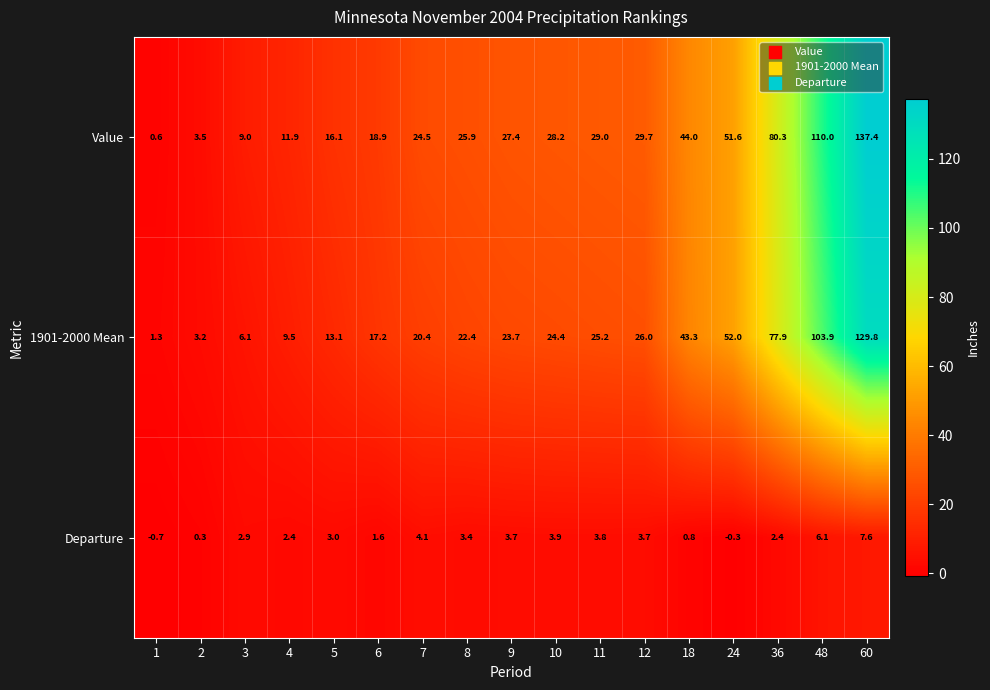

At which category is the sum across all series the highest?

60